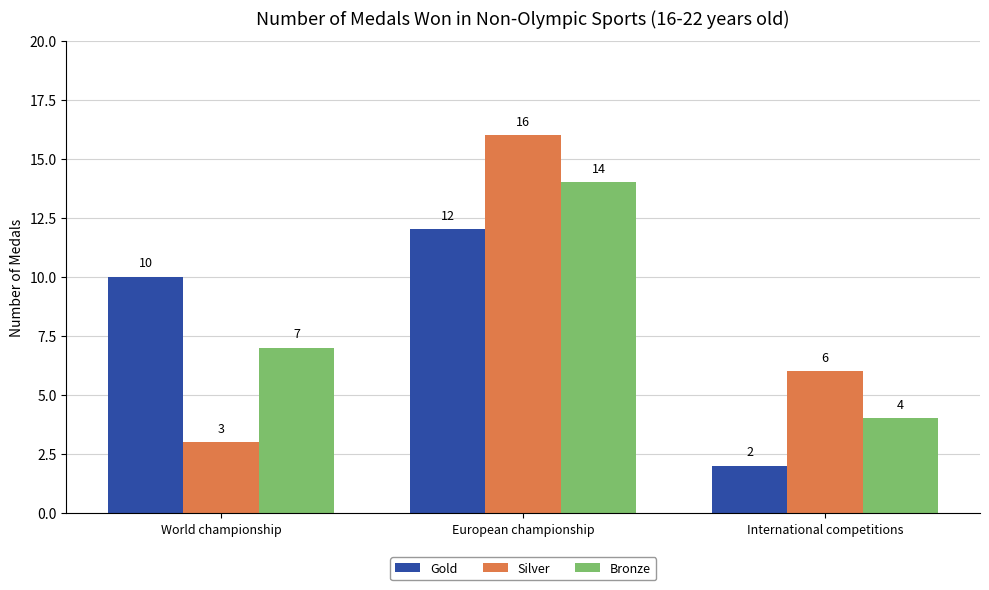

How many groups of bars are there?

3